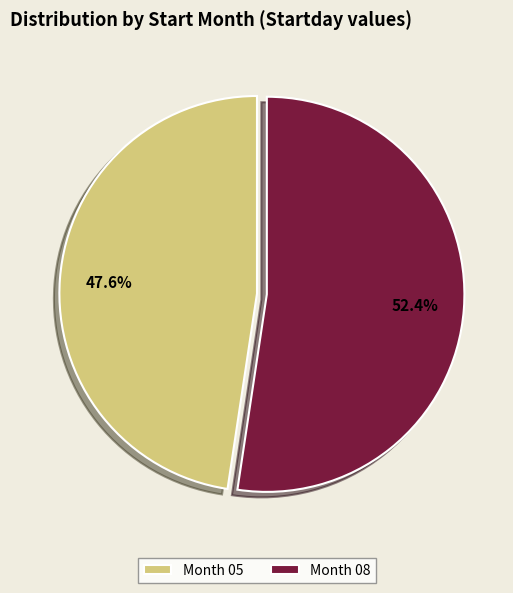

Is there any slice that represents more than half of the pie?

Yes